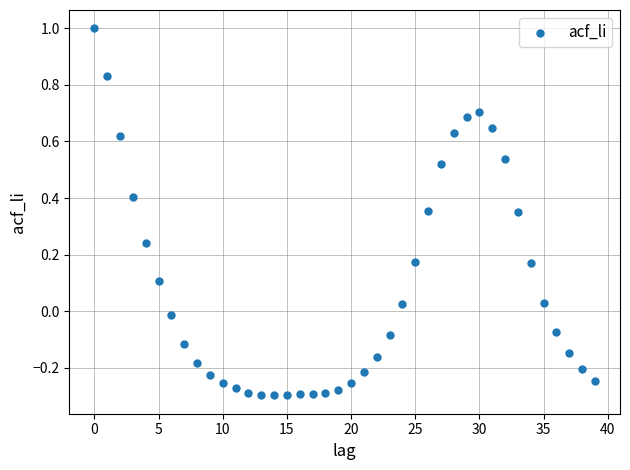

What is the range of Y values (max minus min)?

1.3